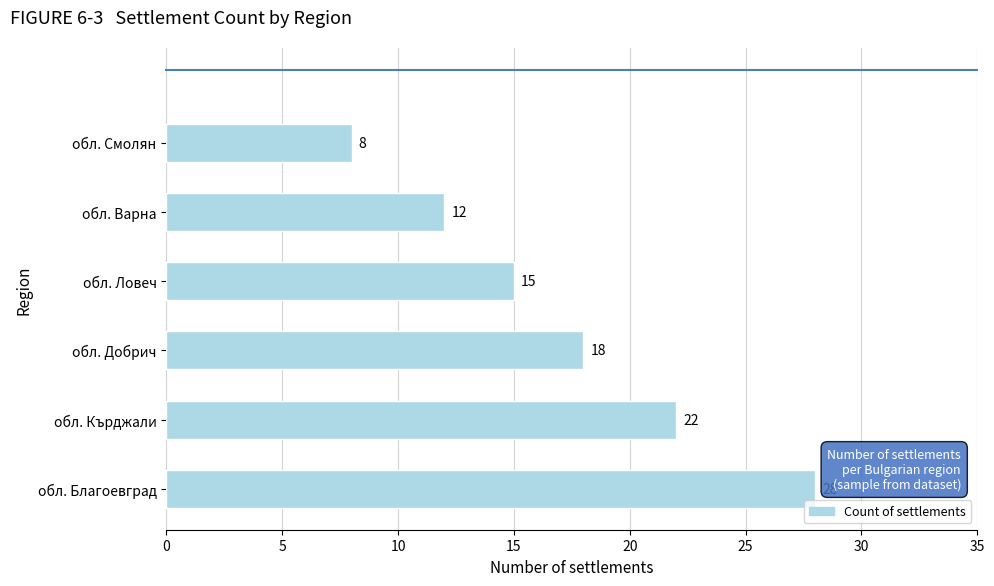

Reading top to bottom, what are all the values shown in this chart?

обл. Смолян=8	обл. Варна=12	обл. Ловеч=15	обл. Добрич=18	обл. Кърджали=22	обл. Благоевград=28